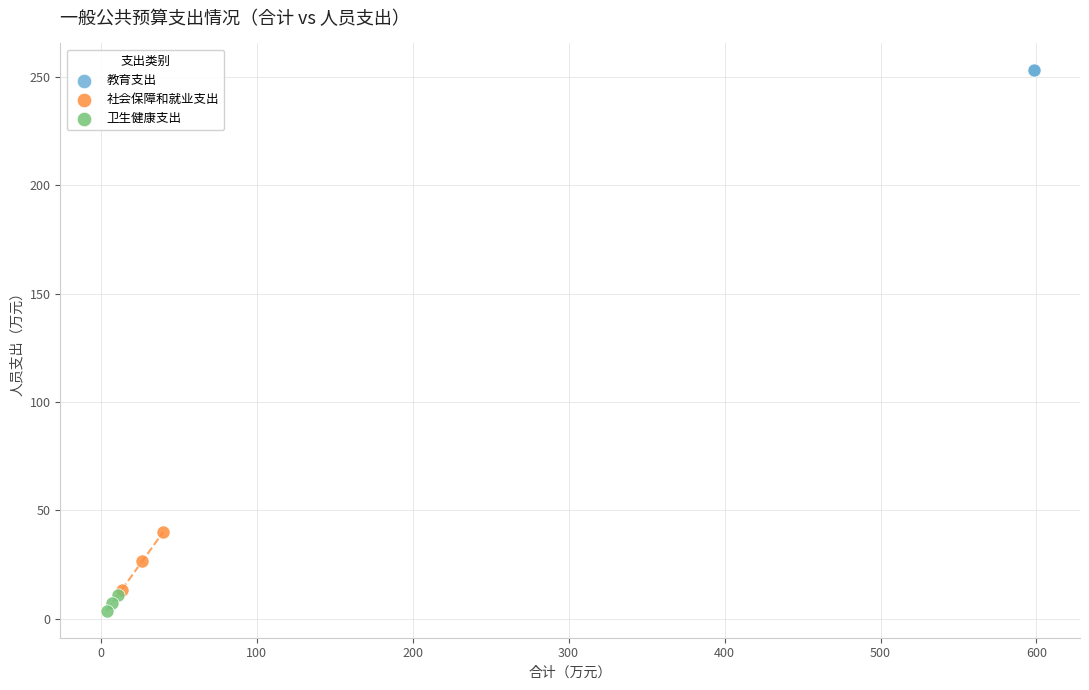

Which series contains the highest Y value?

教育支出